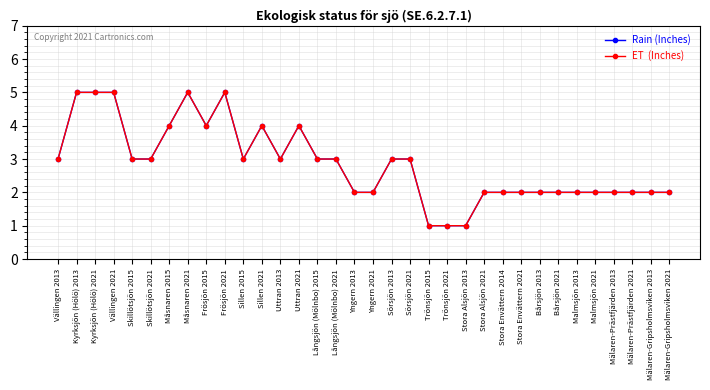

Does the chart have visible grid lines?

Yes